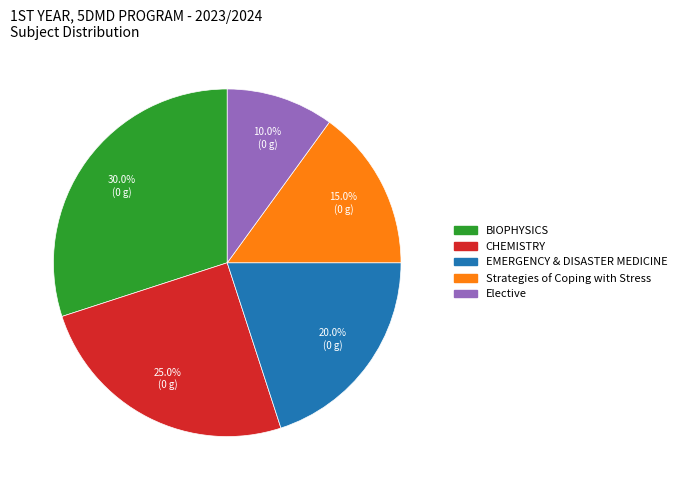

To the nearest percent, what is the difference between the largest and smallest slice percentages?

20%